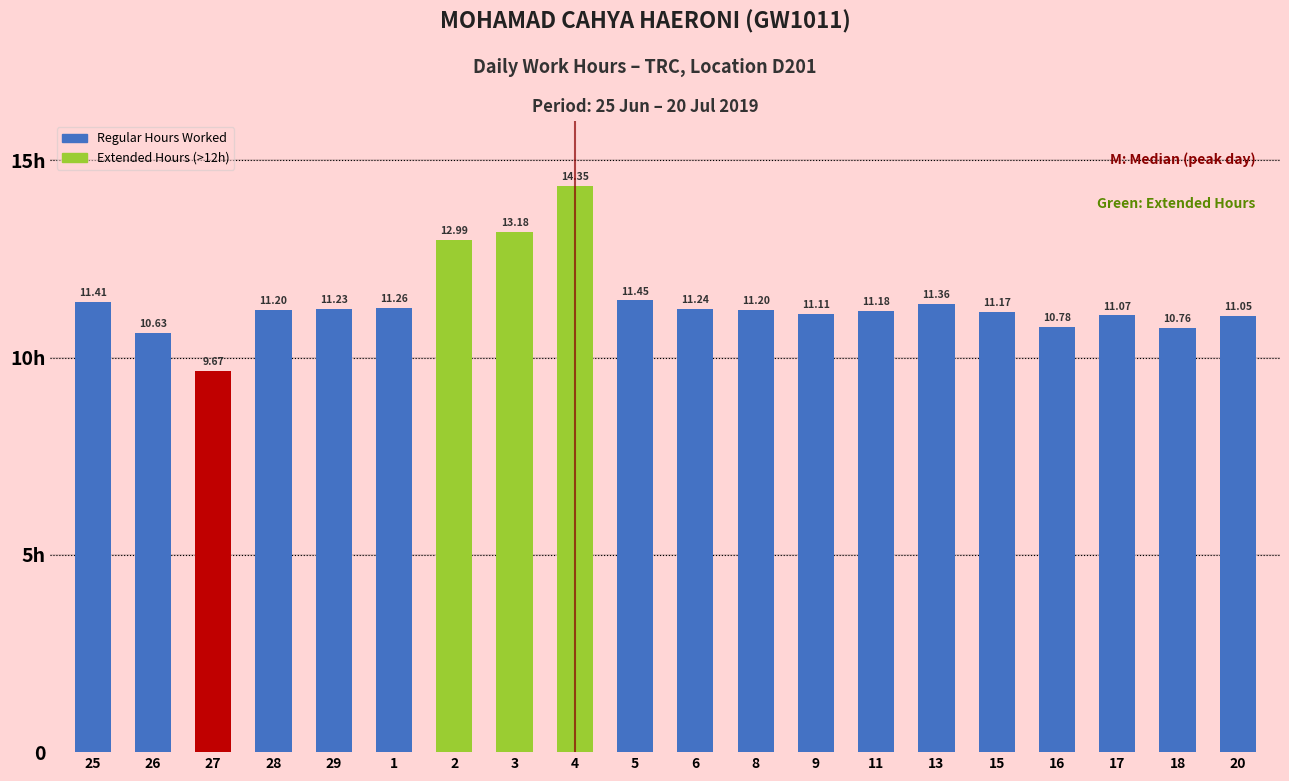

Rank the categories by value from lowest to highest.

27, 26, 18, 16, 20, 17, 9, 15, 11, 28, 8, 29, 6, 1, 13, 25, 5, 2, 3, 4